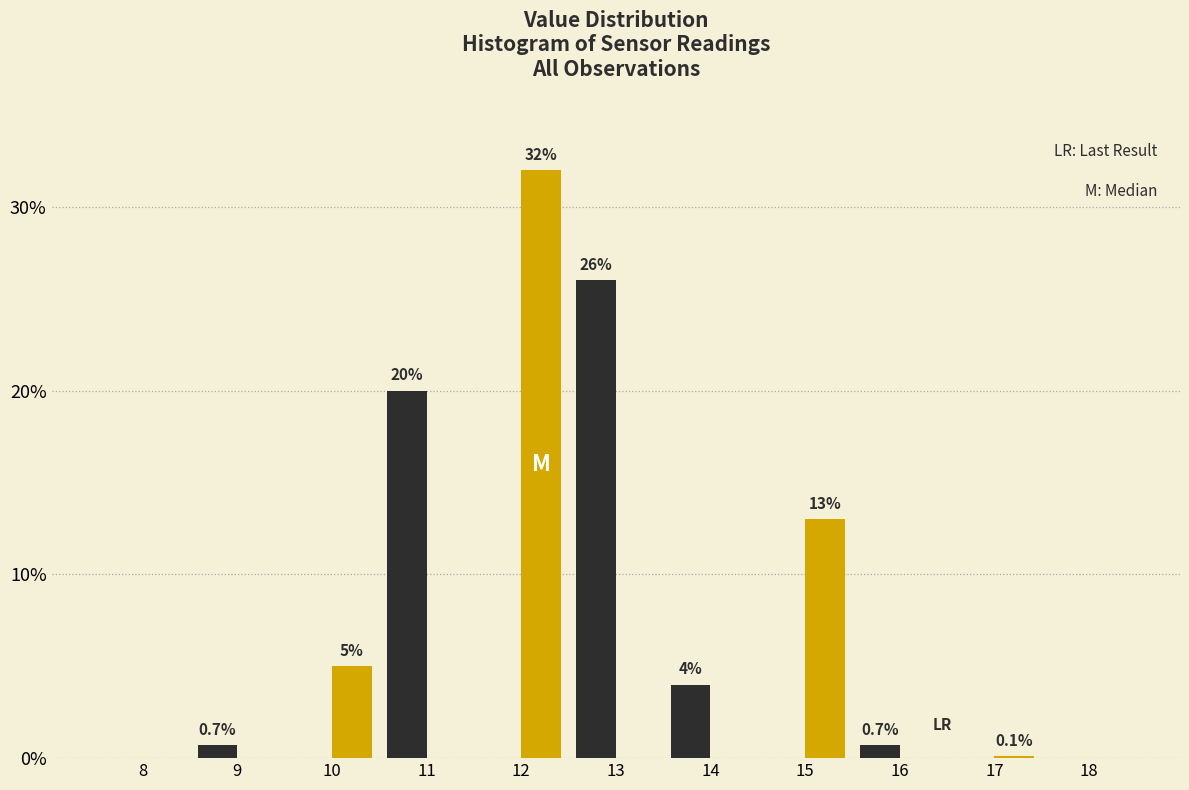

What is the greatest value displayed?

32.0